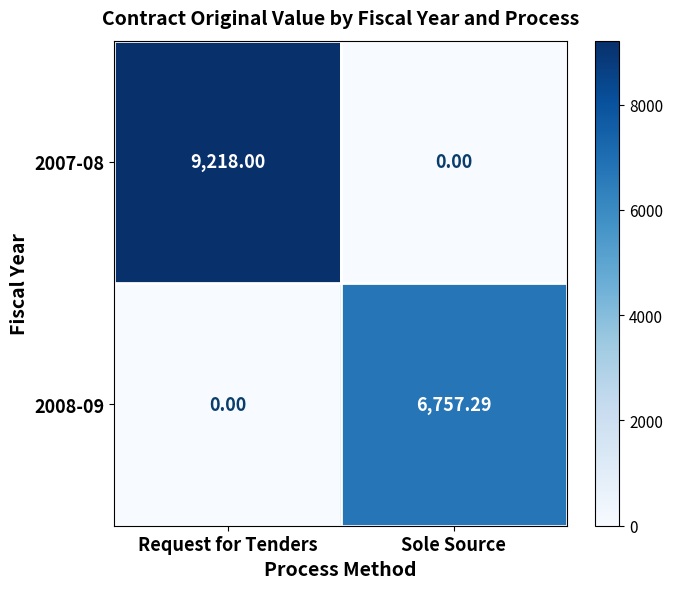

At which label is 2008-09 closest to 3378?

Request for Tenders